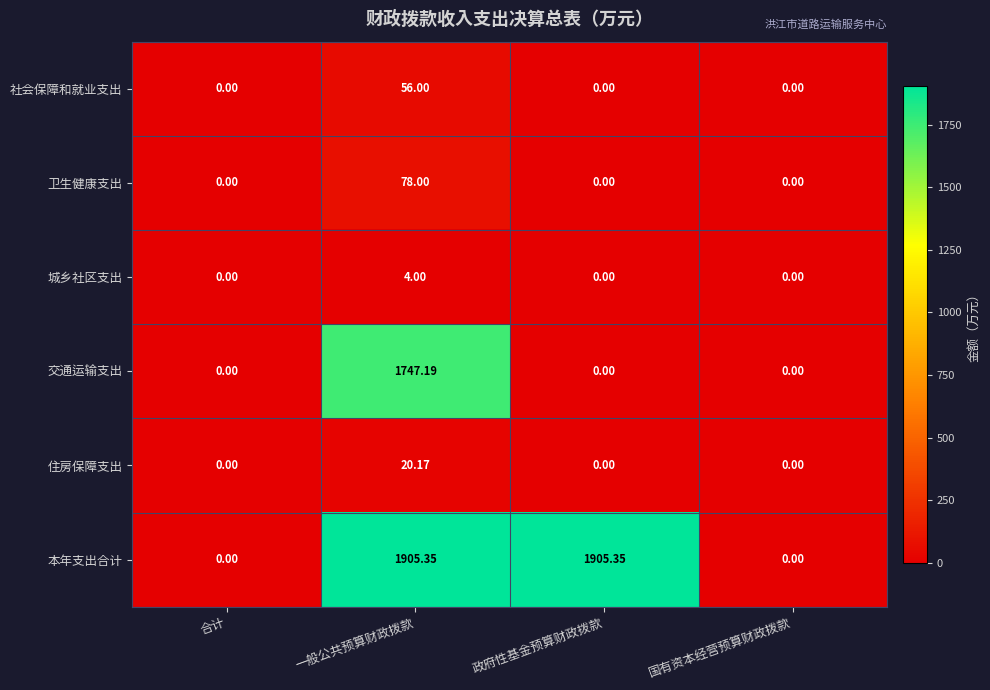

Is the value of 卫生健康支出 at 国有资本经营预算财政拨款 greater than the value of 住房保障支出 at 一般公共预算财政拨款?

No